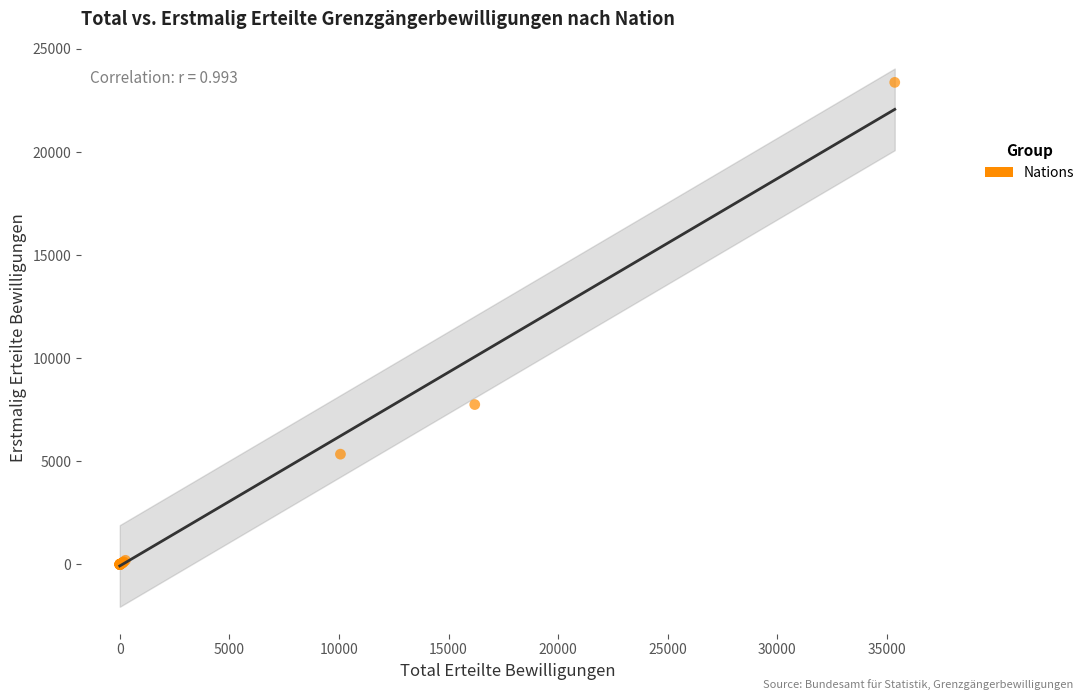

What Y value in the scatter plot is closest to 11688?

7754